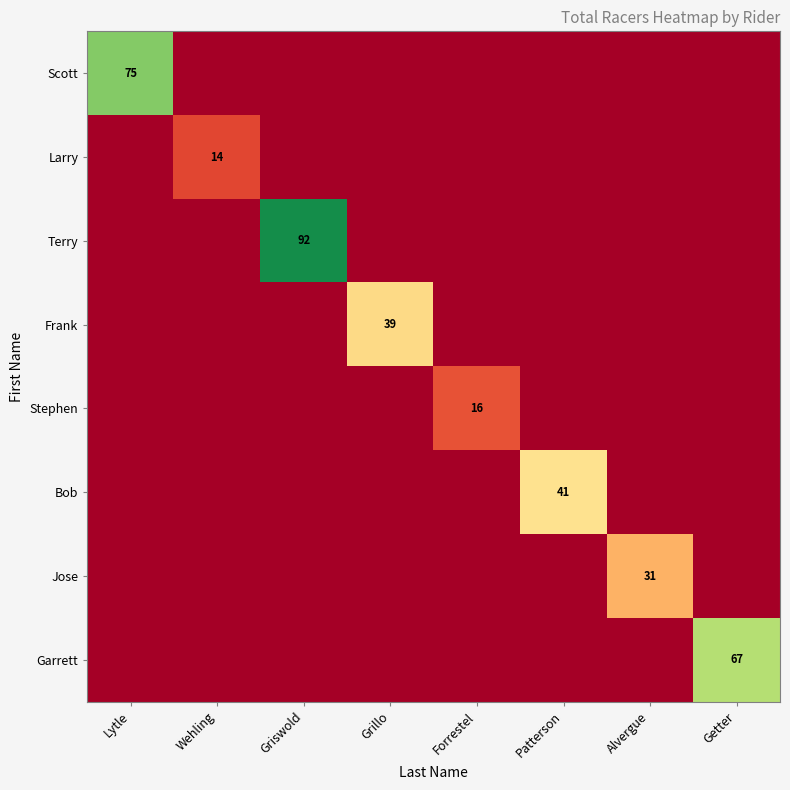

The Bob series shows 41 at Patterson. True or false?

True